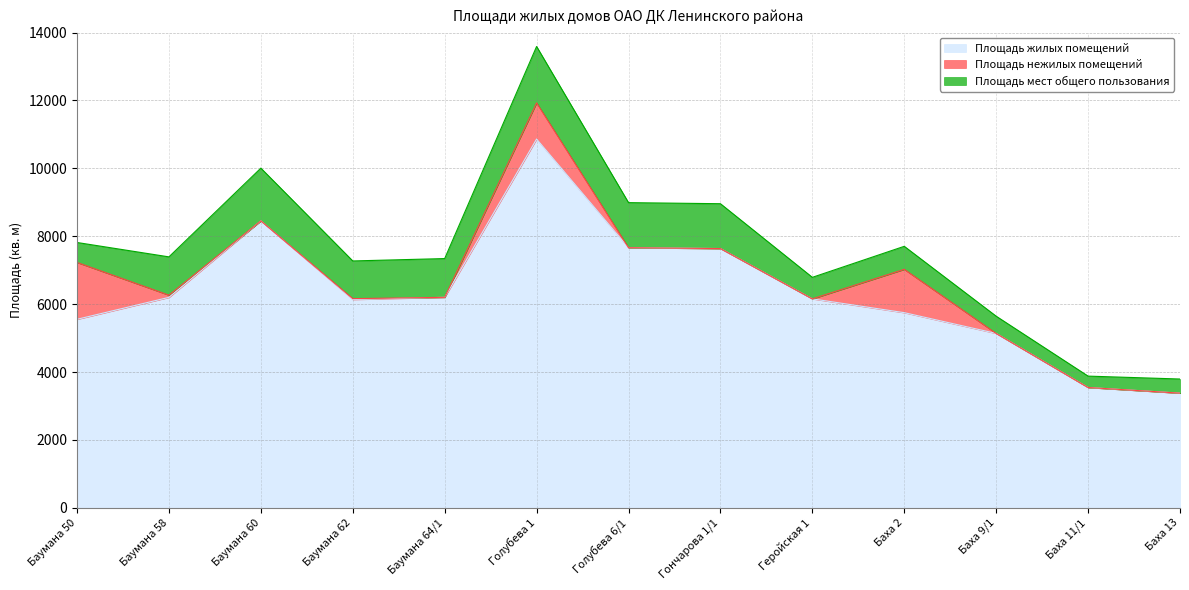

True or false: Площадь нежилых помещений has more than 0 points higher than both neighbors.

True